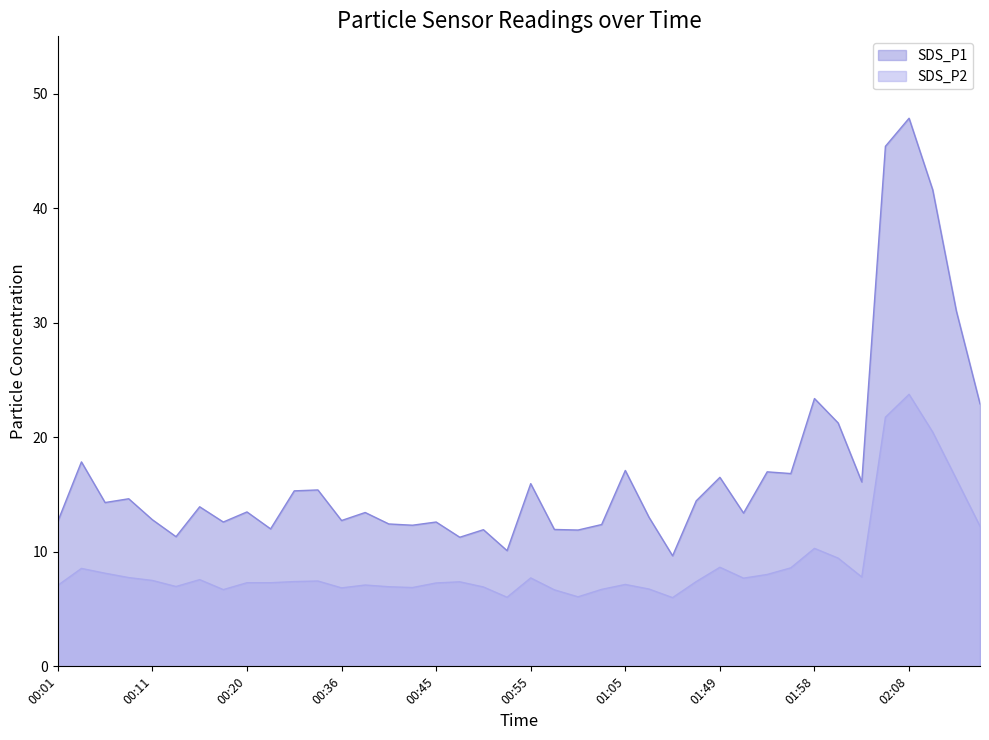

Rank the series by their average value, from lowest to highest.

SDS_P2, SDS_P1